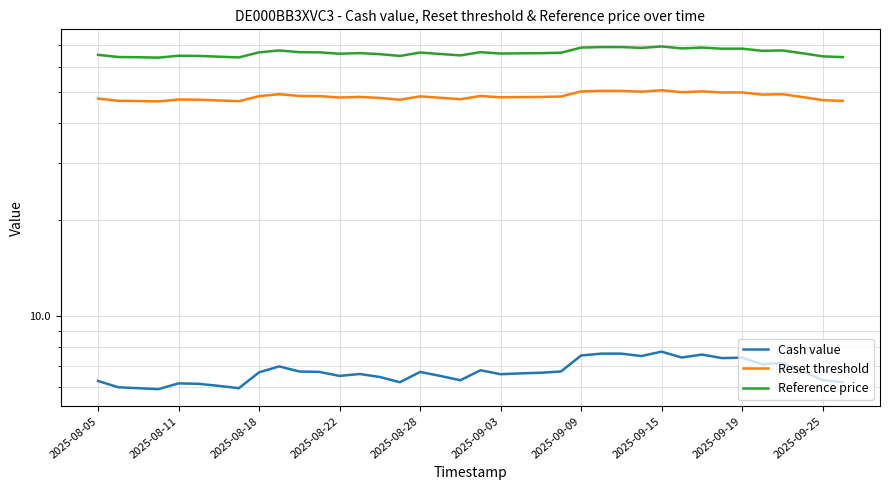

Between 31 and 36, which series saw the biggest shift?

Reference price